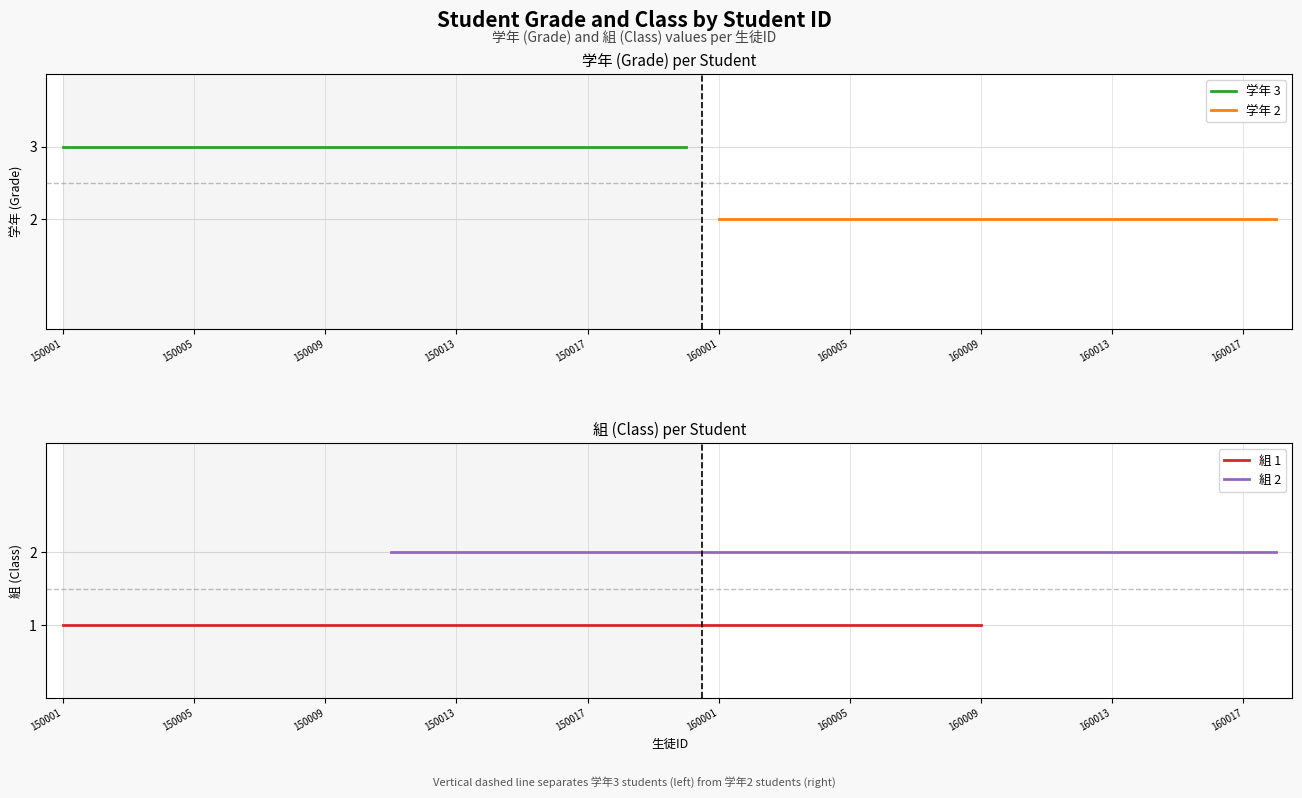

True or false: 組 and 学年 intersect in this chart.

False